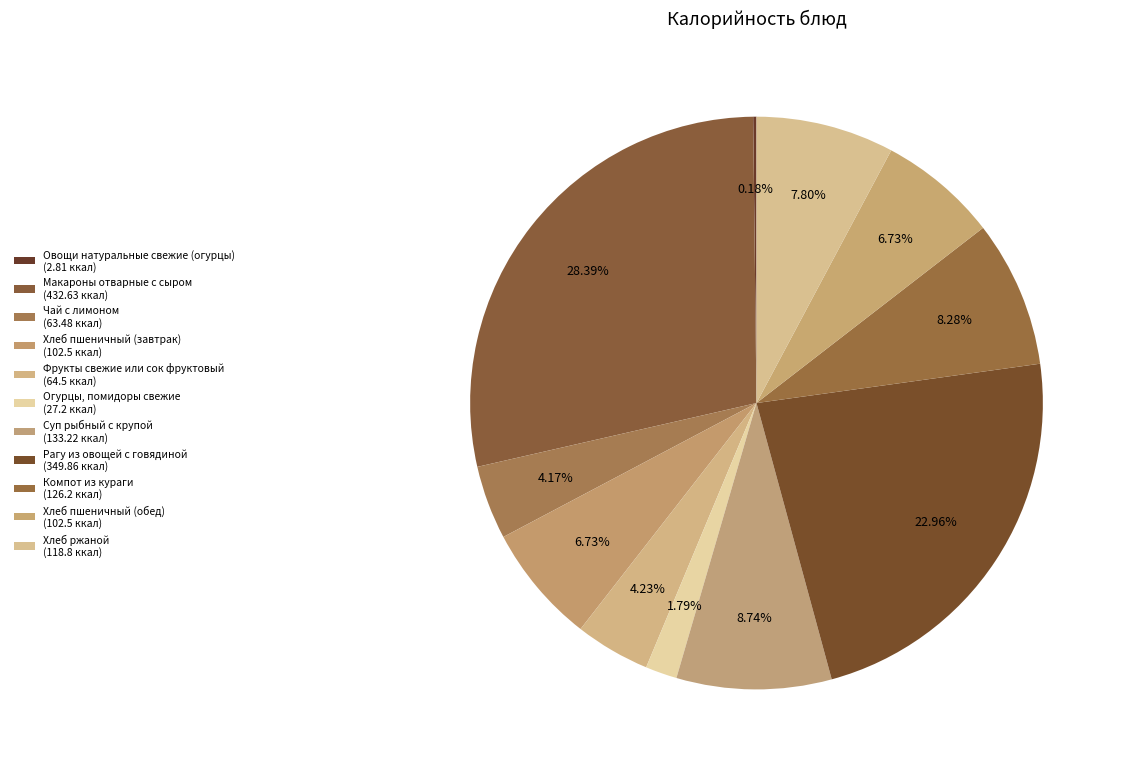

To the nearest percent, what is the average slice percentage?

9%